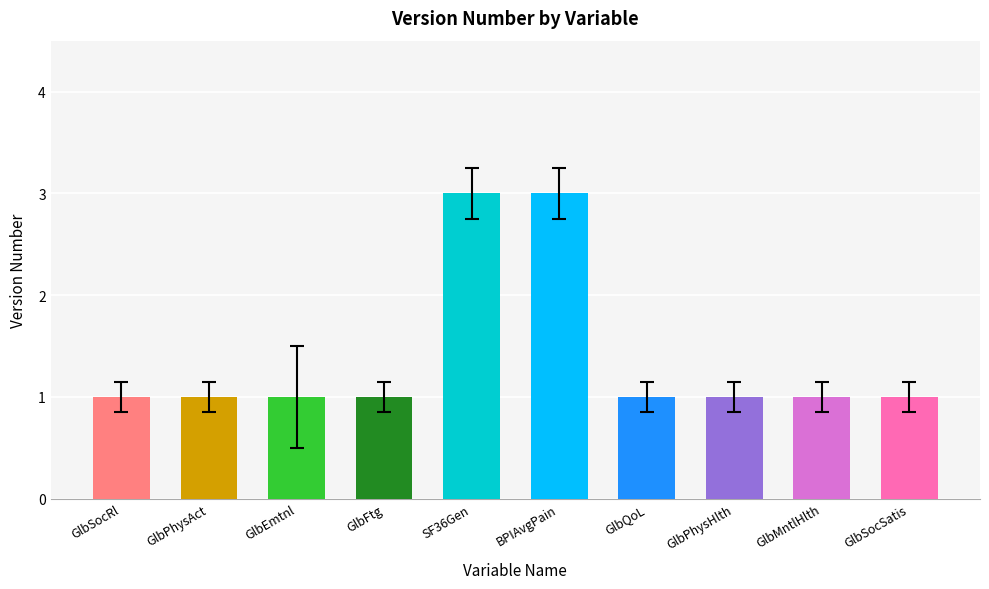

Reading left to right, what are all the values shown in this chart?

1	1	1	1	3	3	1	1	1	1